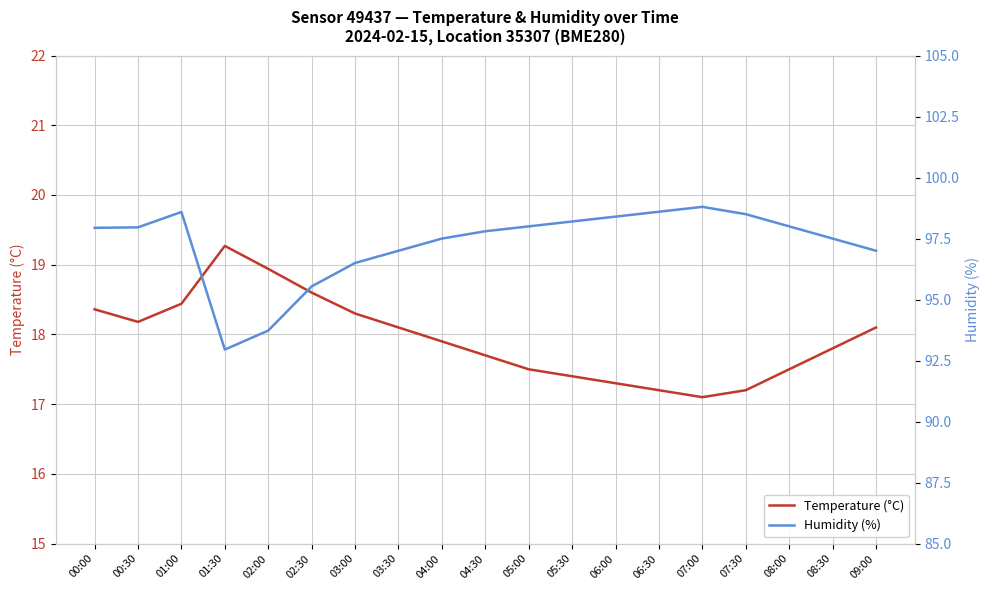

What are all the series names shown in the legend?

Temperature (°C), Humidity (%)